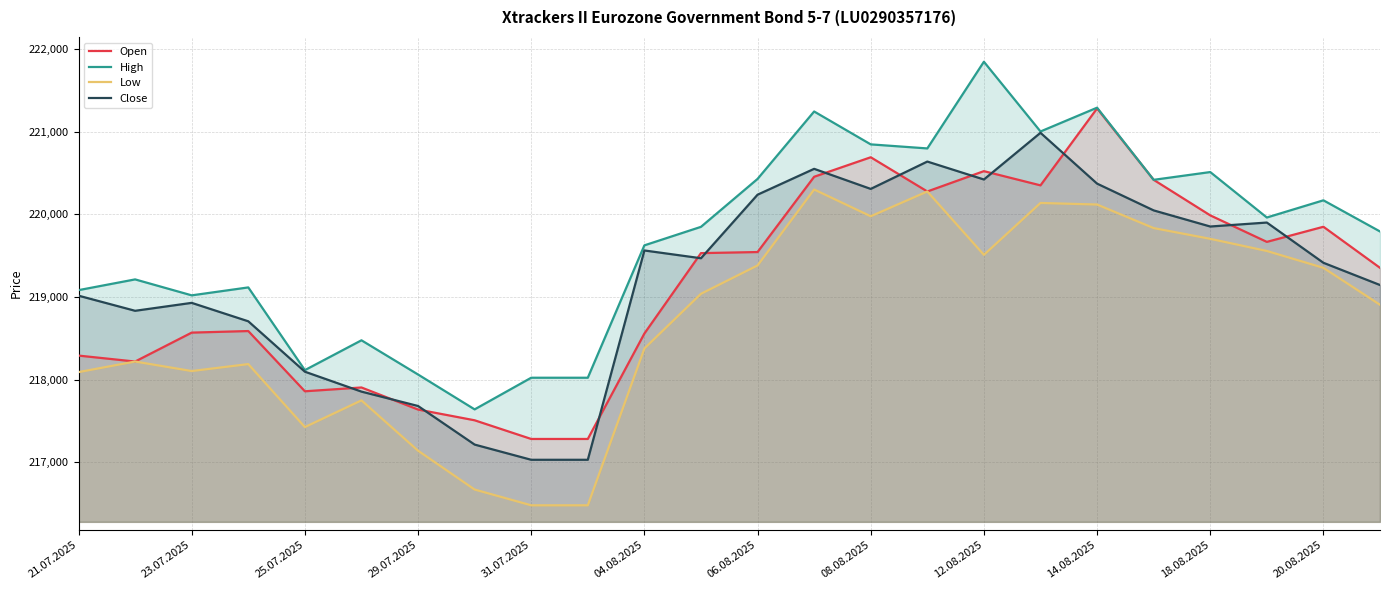

What is the lowest value of the Open series?

217281